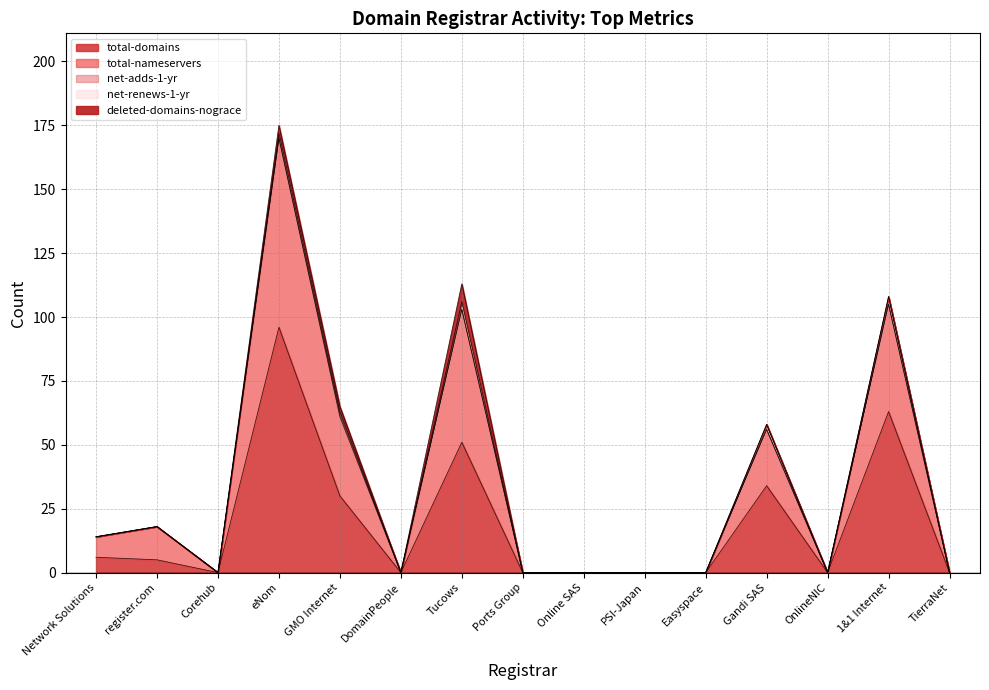

How many interior local peaks does the net-renews-1-yr series have?

4